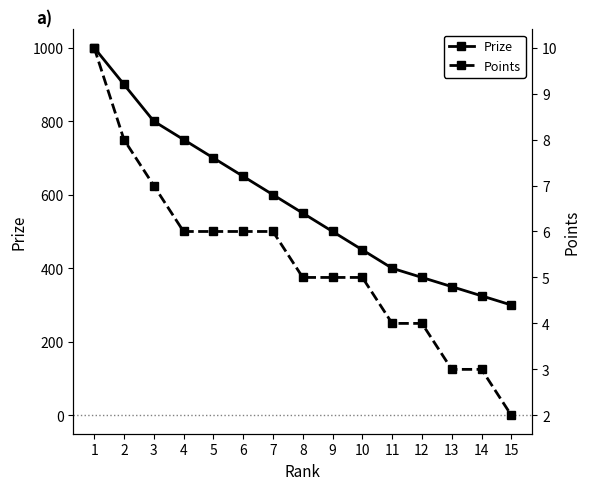

True or false: Prize and Points cross at least once.

False